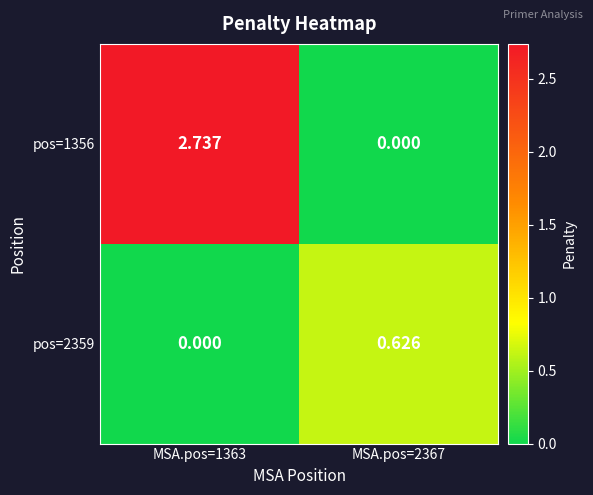

Rank the series at MSA.pos=1363 from highest to lowest value.

pos=1356, pos=2359